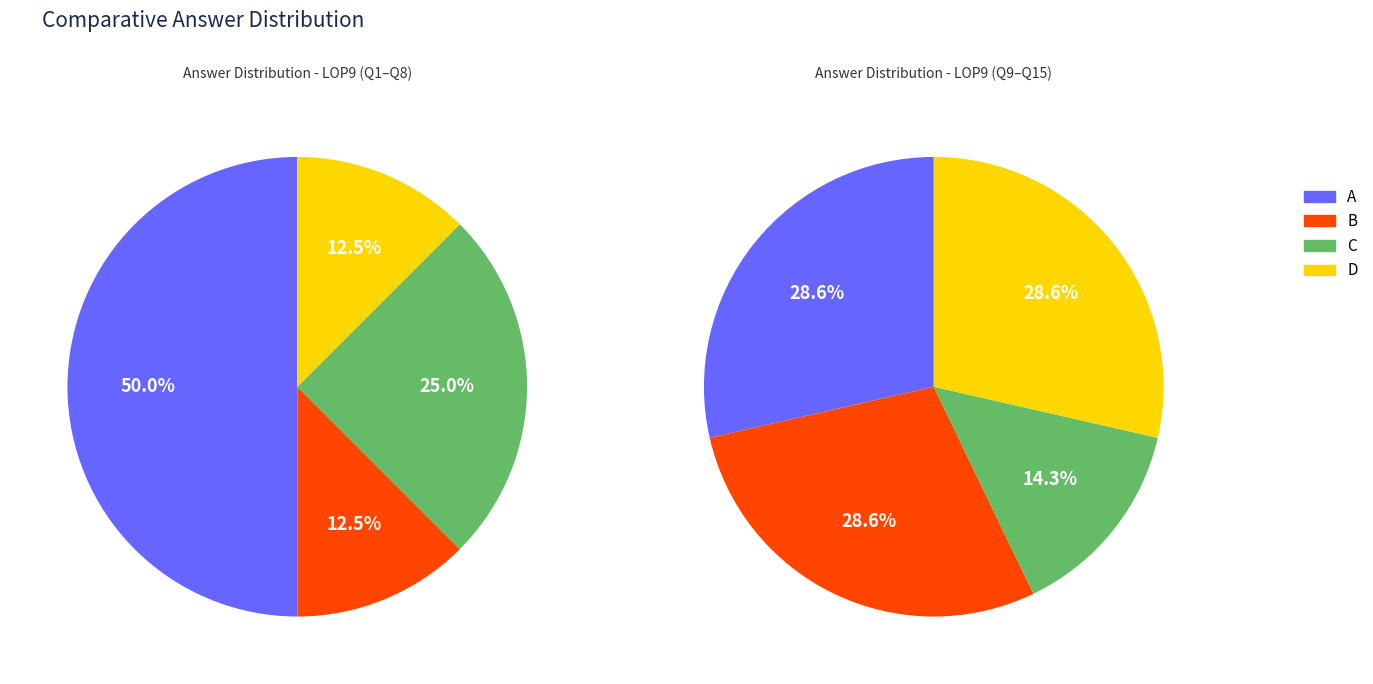

Is it true that B is 26% of the pie?

False